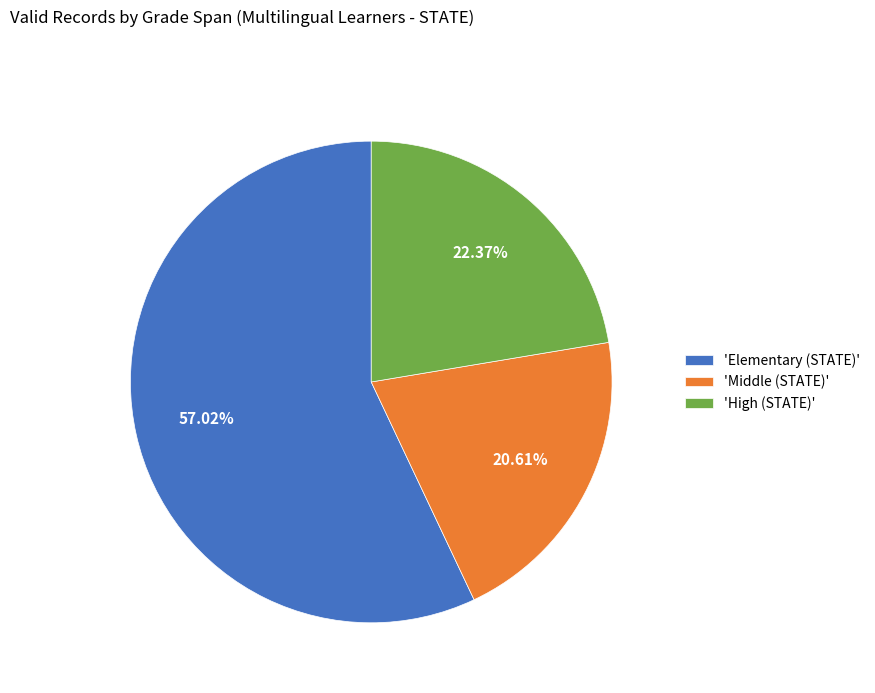

Which slice represents more than half of the pie?

'Elementary (STATE)'